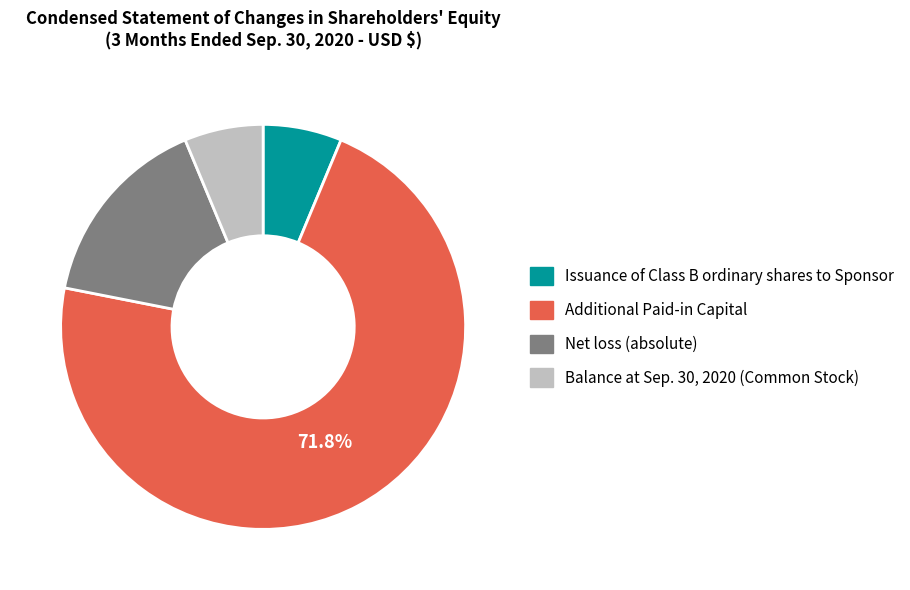

Between Additional Paid-in Capital and Balance at Sep. 30, 2020 (Common Stock), which is larger?

Additional Paid-in Capital